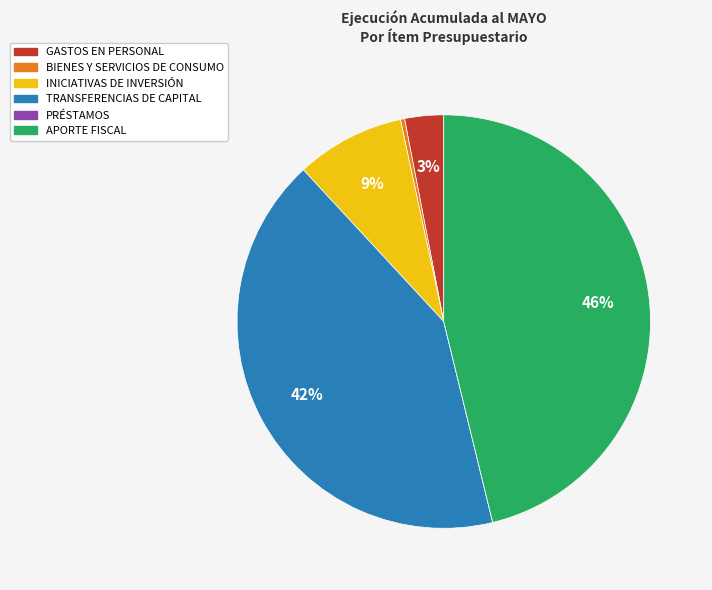

Approximately how many times larger is the value at GASTOS EN PERSONAL compared to APORTE FISCAL?

0.1